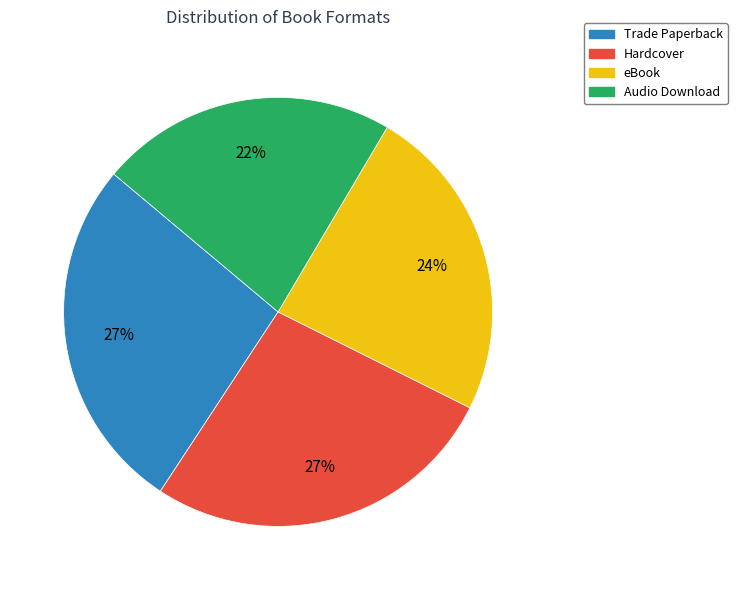

To the nearest percent, what is the combined percentage of eBook and Audio Download?

46%